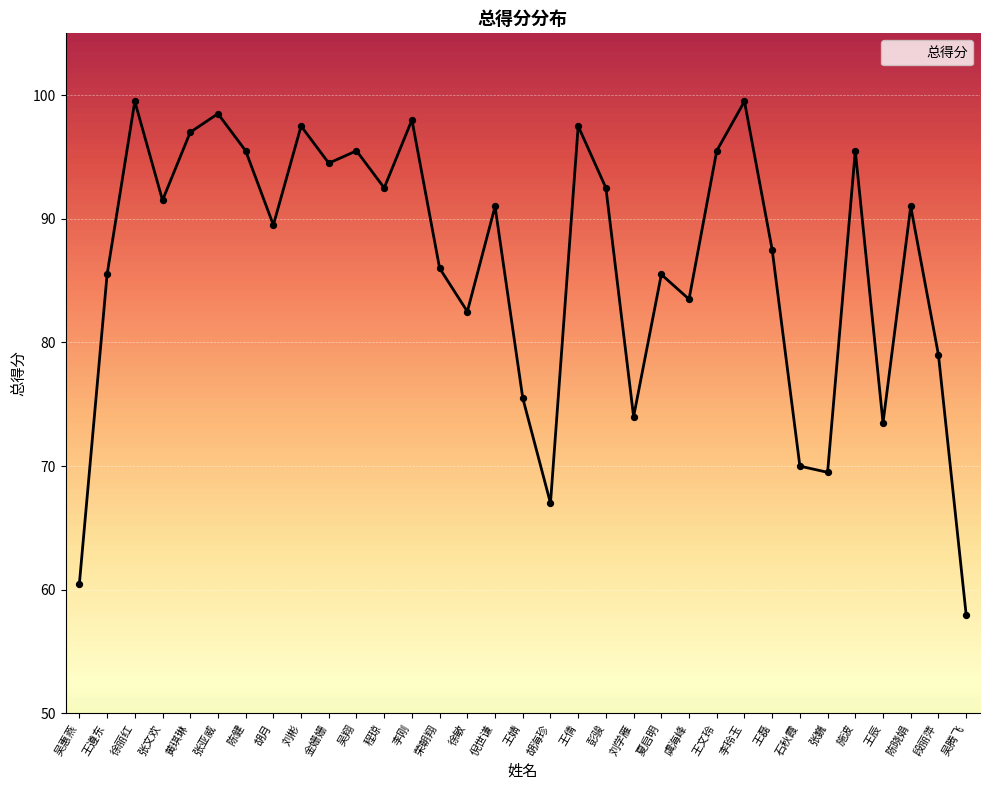

Which has a higher value, 徐敏 or 刘学雁?

徐敏